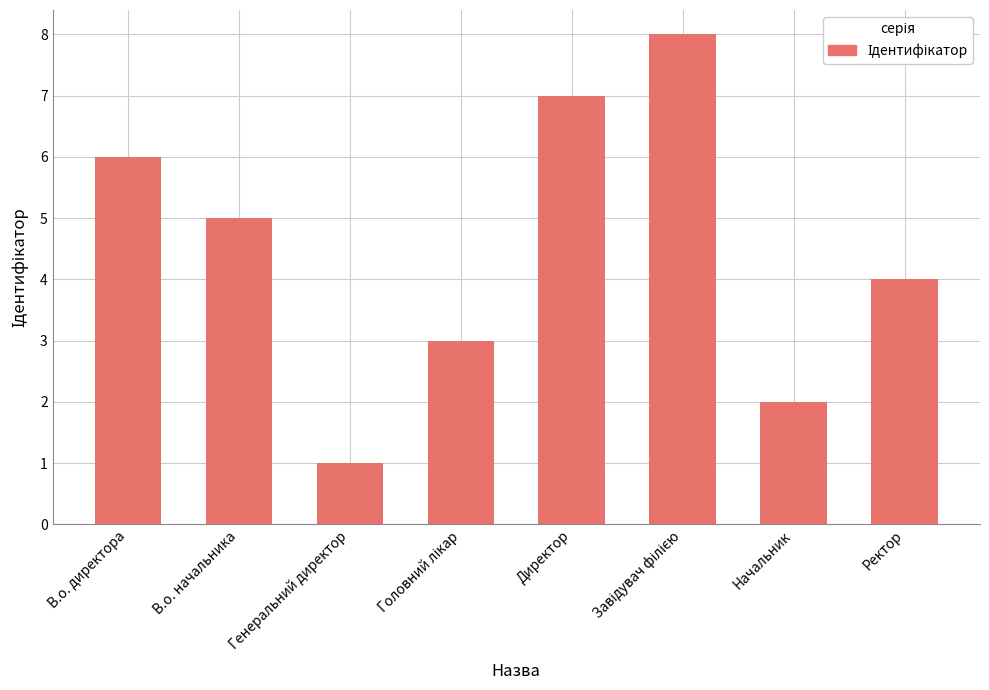

The chart shows a value of 2 at Директор. True or false?

False